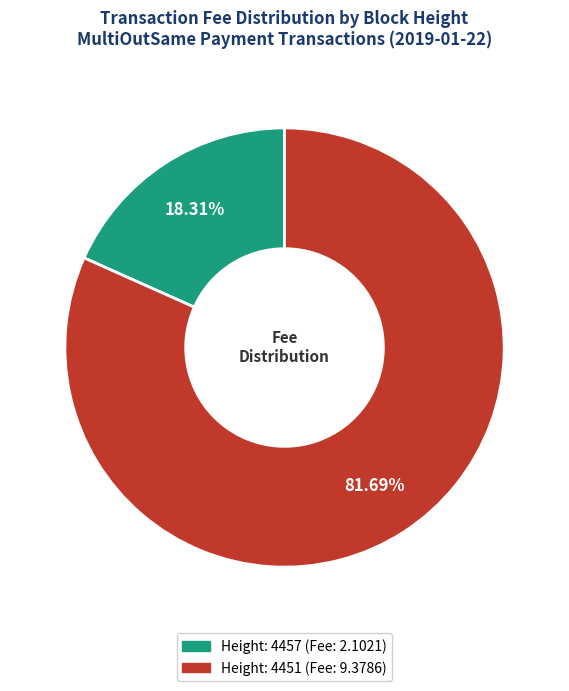

What percentage do Height: 4451 and Height: 4457 together represent?

100.0%